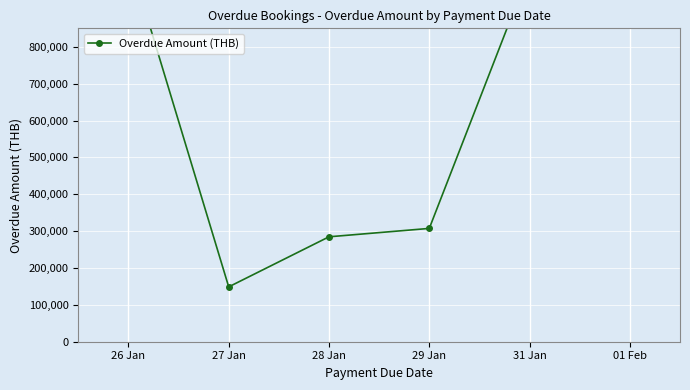

Reading right to left, transcribe all the data shown in this chart.

01 Feb=1273832	31 Jan=1007175	29 Jan=307330	28 Jan=284589	27 Jan=148773	26 Jan=1048030